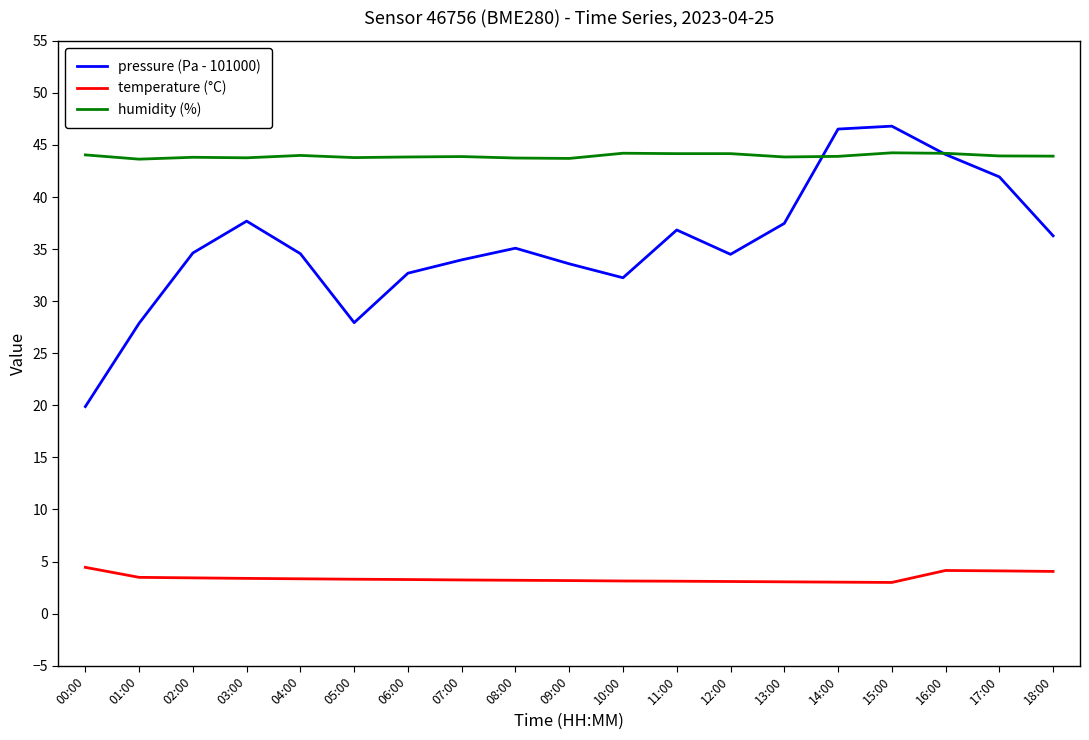

What is the total value across all series at 13:00?

84.4